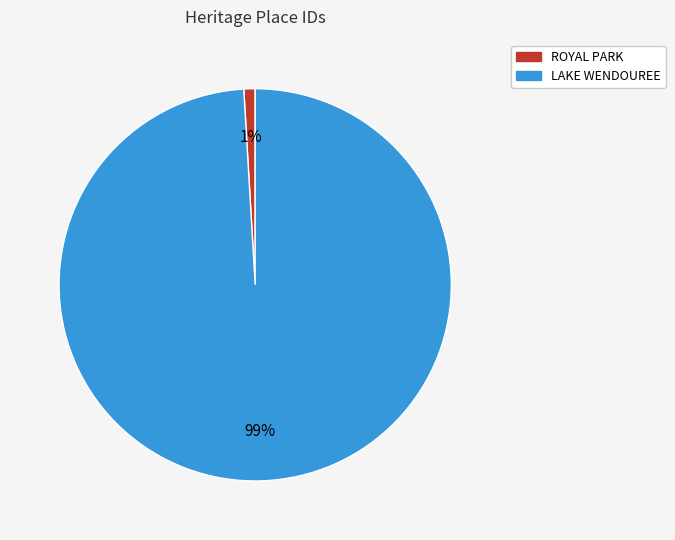

Which has a higher value, LAKE WENDOUREE or ROYAL PARK?

LAKE WENDOUREE